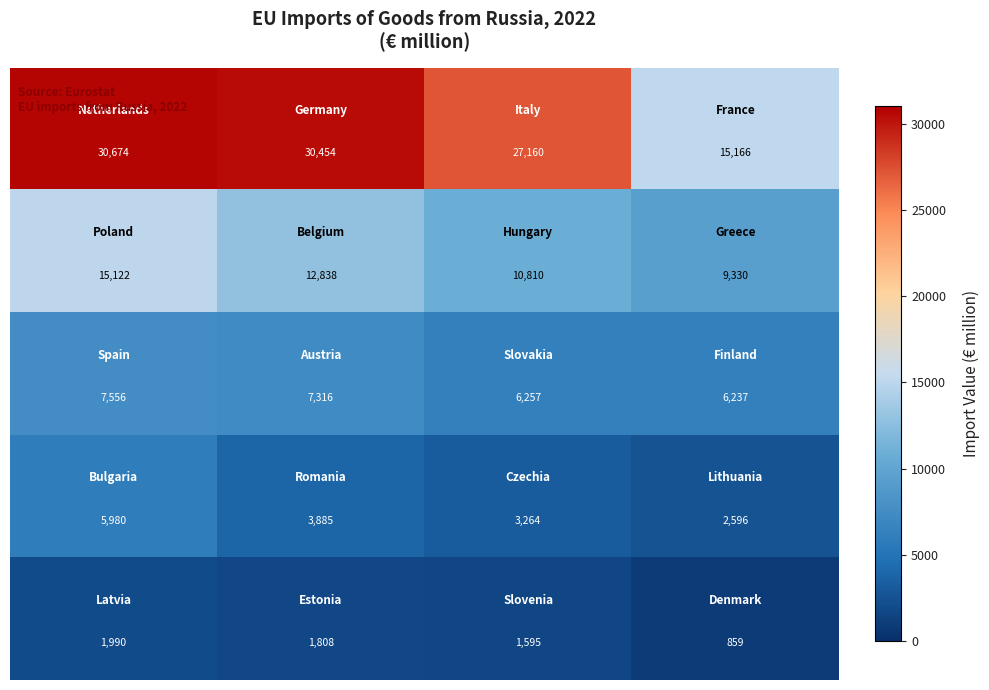

At how many categories does at least one series exceed 26232?

3